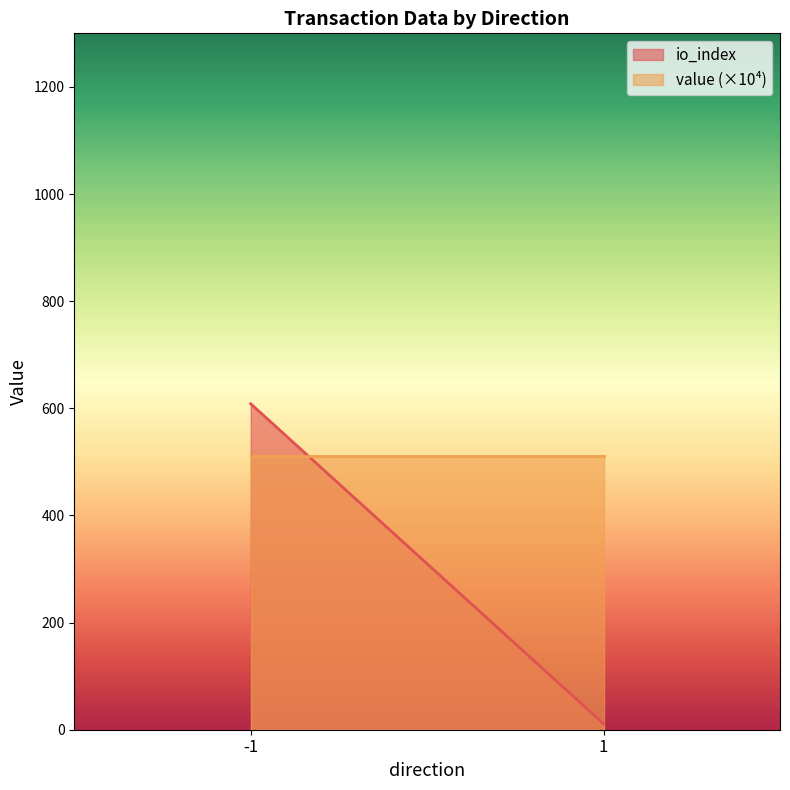

Rank the series by their average value, from highest to lowest.

value (×10⁴), io_index